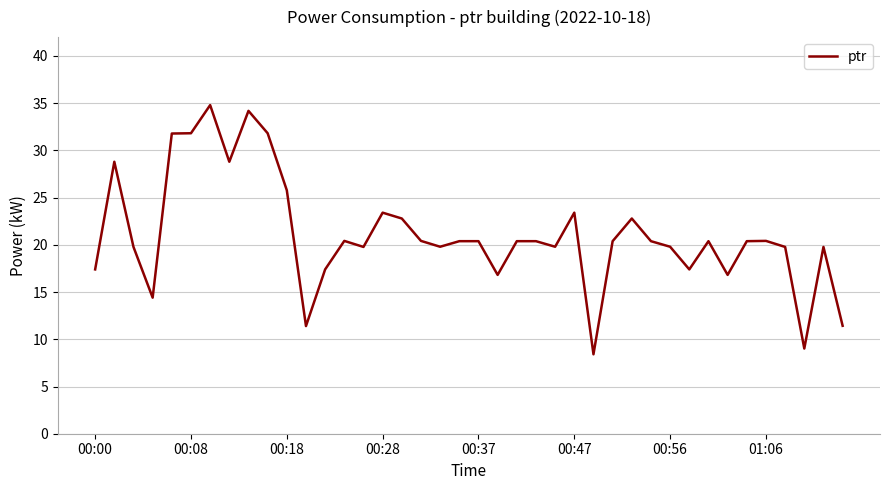

What is the smallest value displayed?

8.4